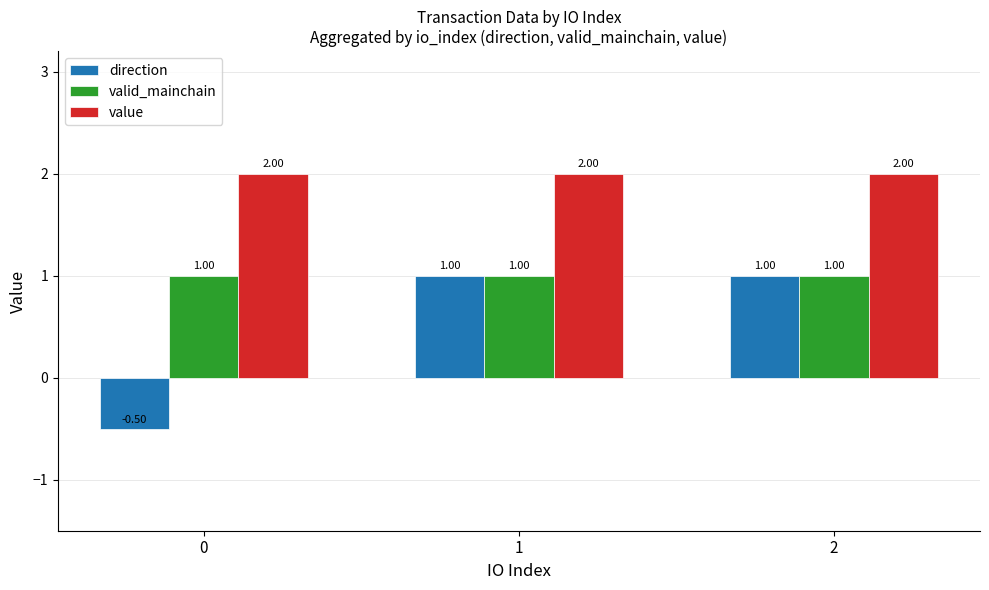

List the series in order of their overall mean, lowest first.

direction, valid_mainchain, value